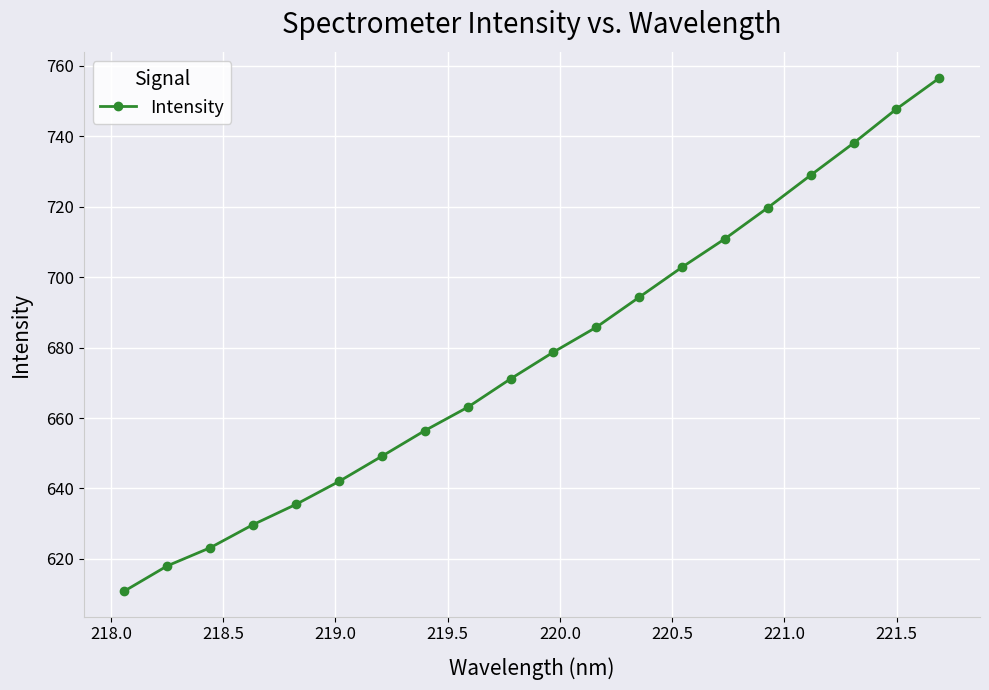

What is the smallest value displayed?

610.9